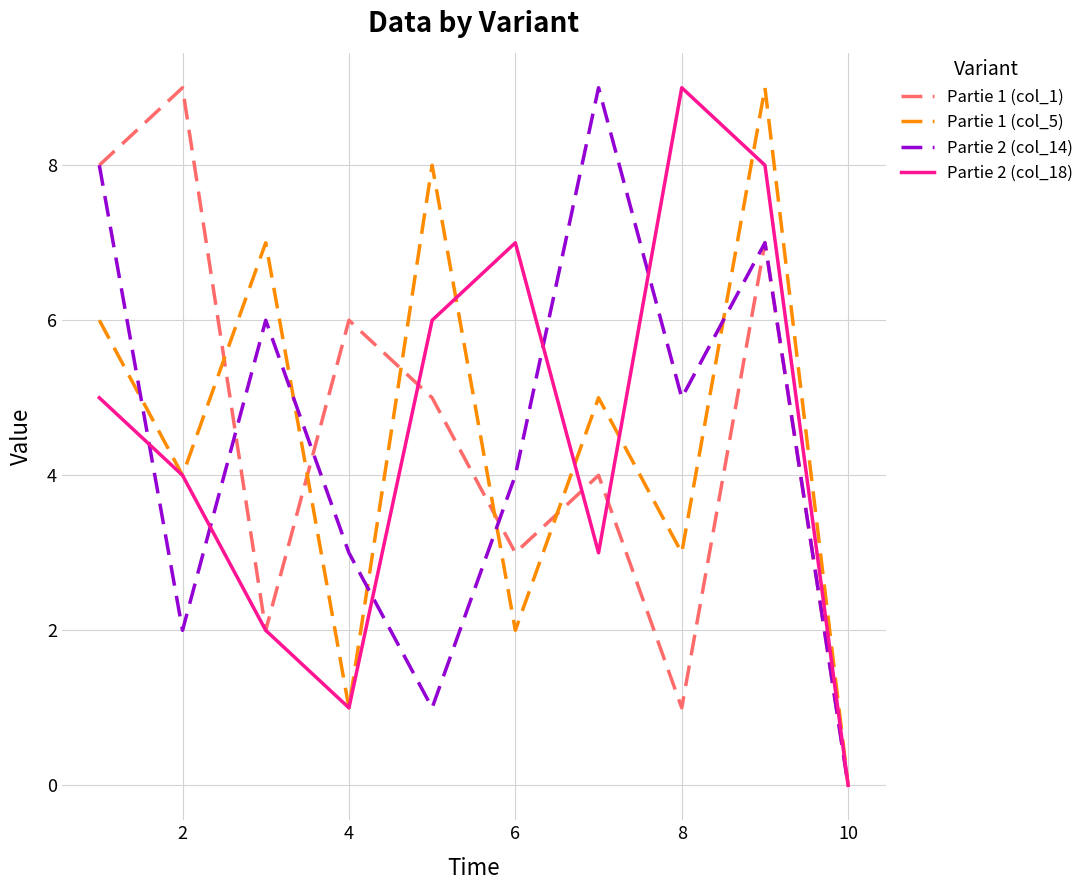

True or false: Partie 2 (col_14) and Partie 1 (col_5) cross at least once.

True